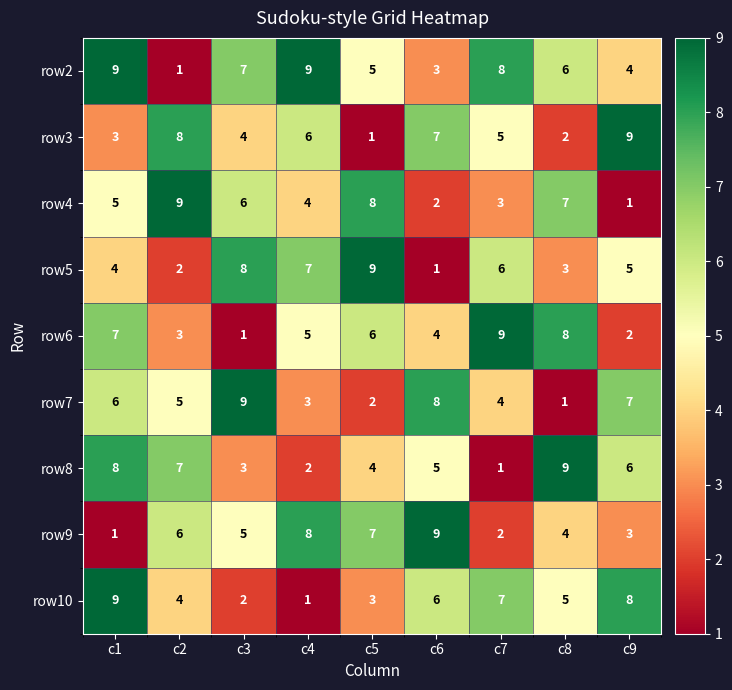

At which label does row8 first exceed 5?

c1